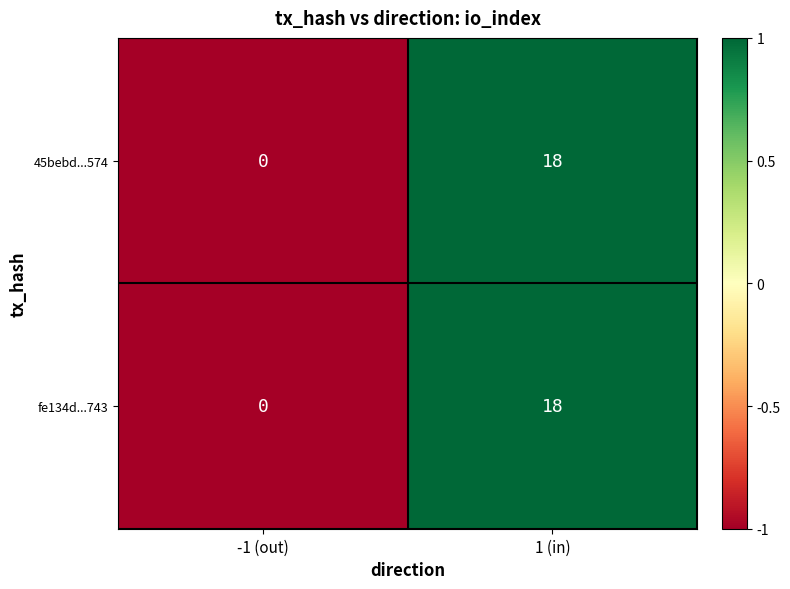

At which label is fe134d...743 closest to 9?

-1 (out)